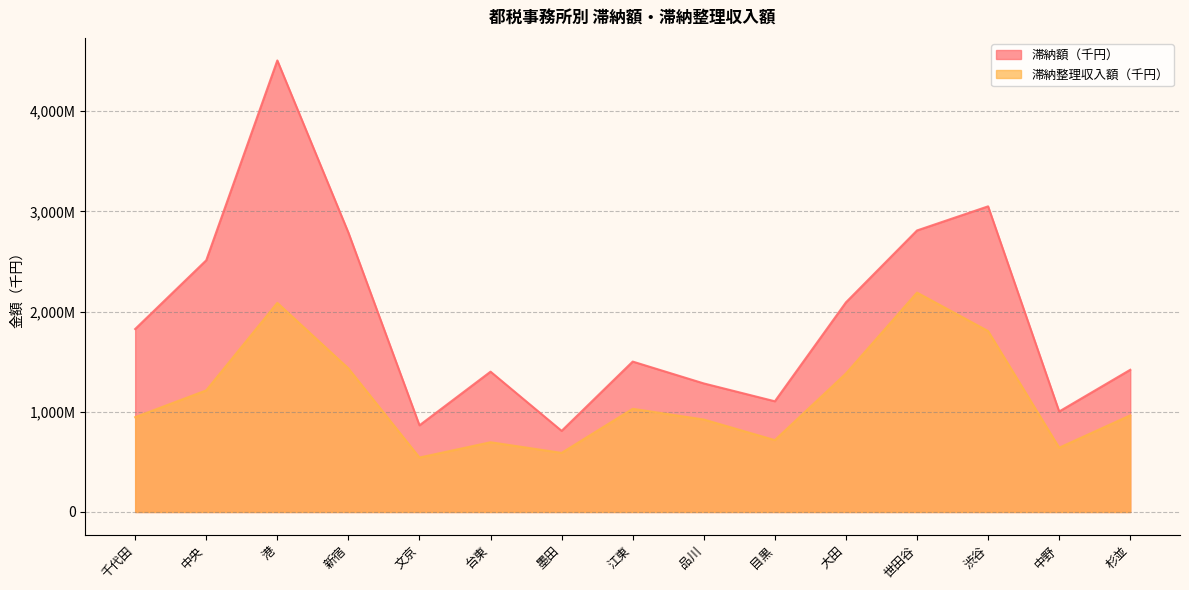

What position from the left is 大田?

11